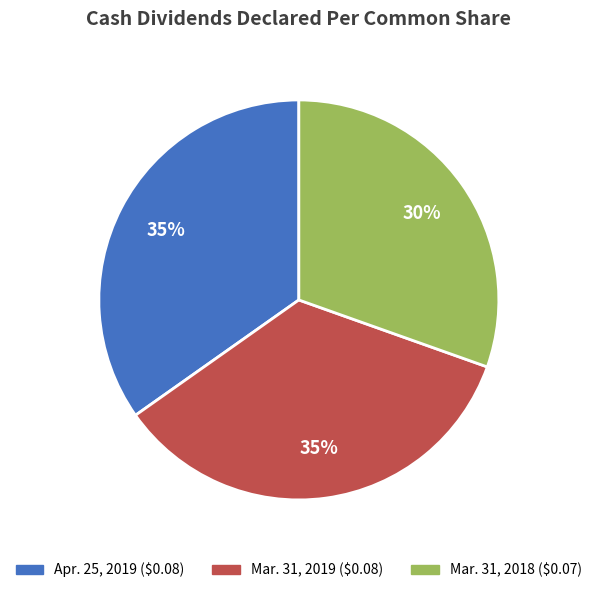

Which has a higher value, Mar. 31, 2018 or Apr. 25, 2019?

Apr. 25, 2019